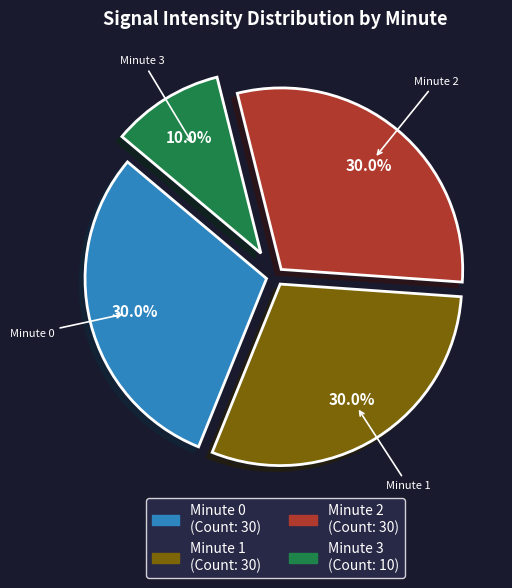

Does any single category account for the majority?

No